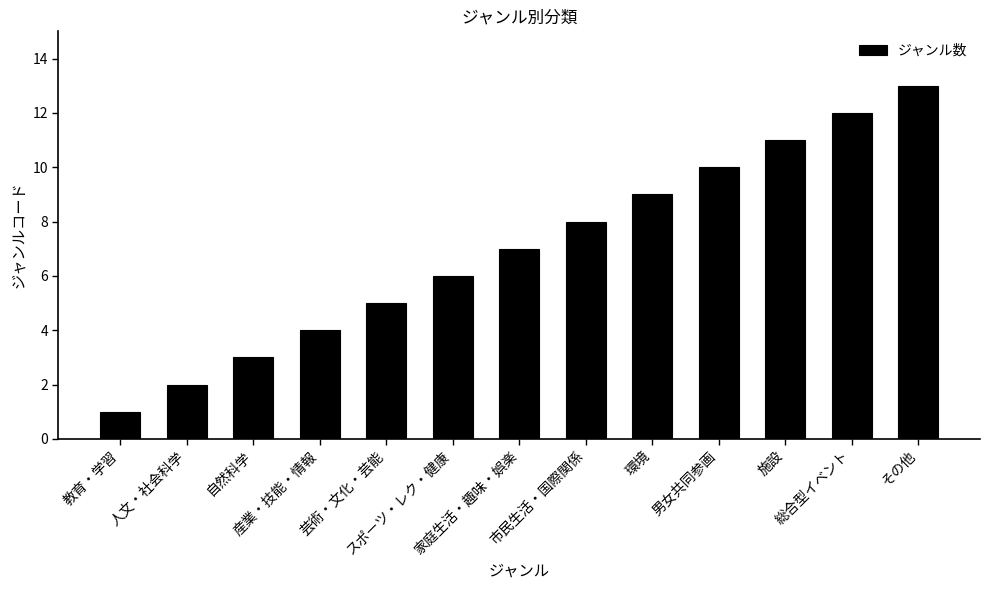

What is the change in value from スポーツ・レク・健康 to 施設?

+5